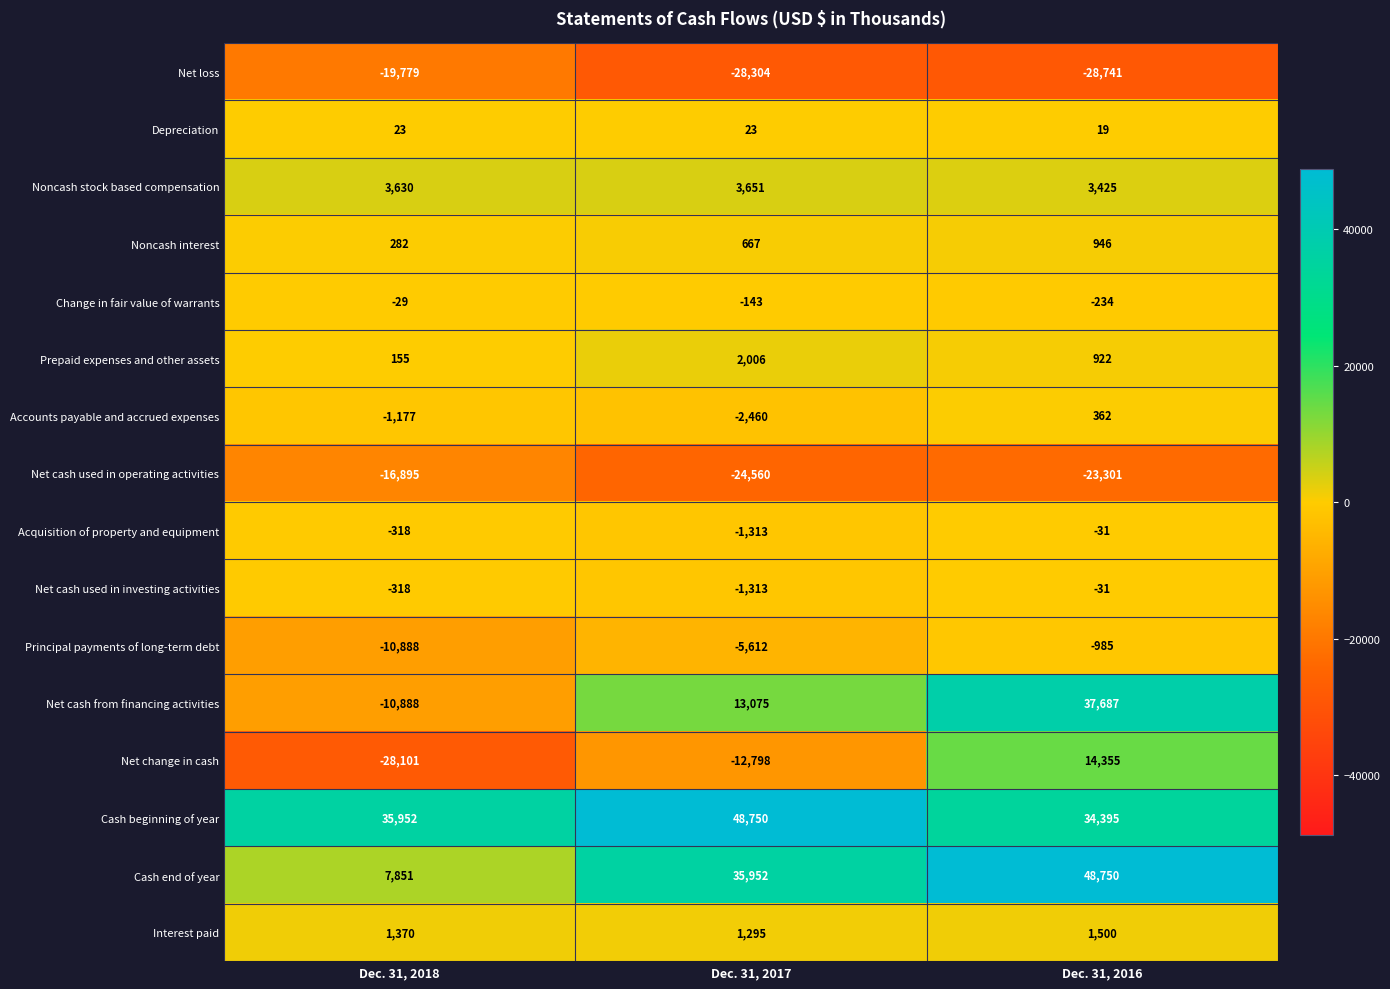

The Net cash used in investing activities series shows -31 at Dec. 31, 2016. True or false?

True